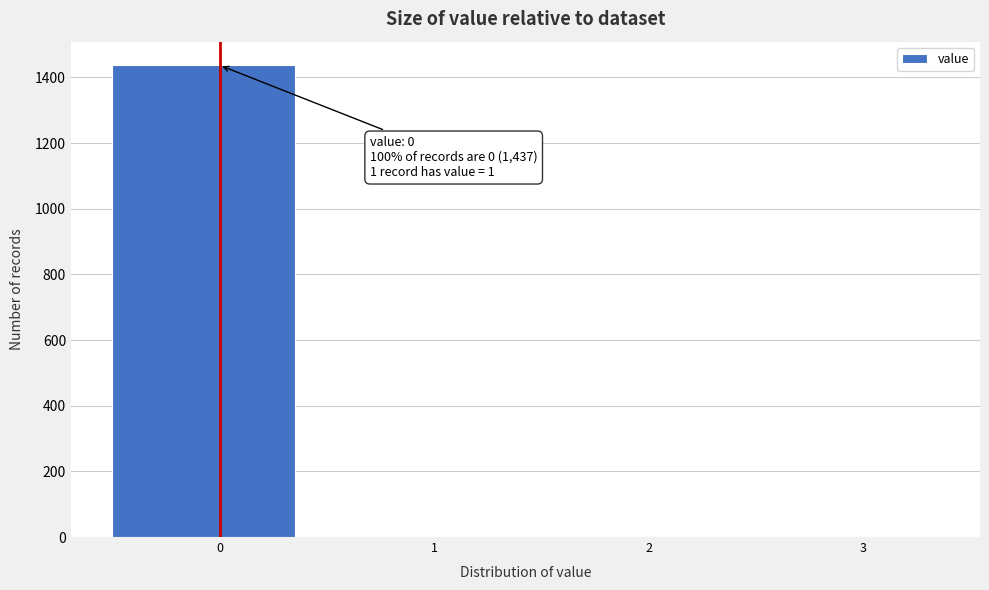

What is the change in value from 0 to 3?

-1437